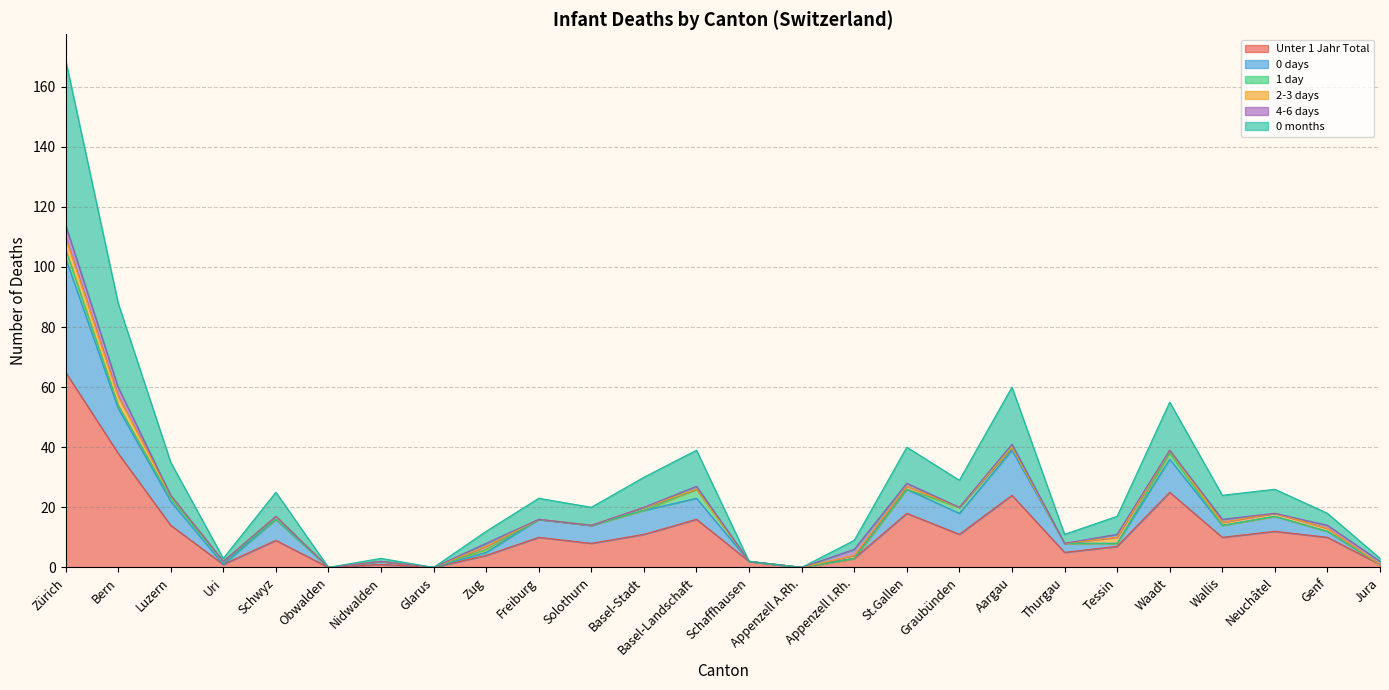

At which category is the sum across all series the highest?

Zürich